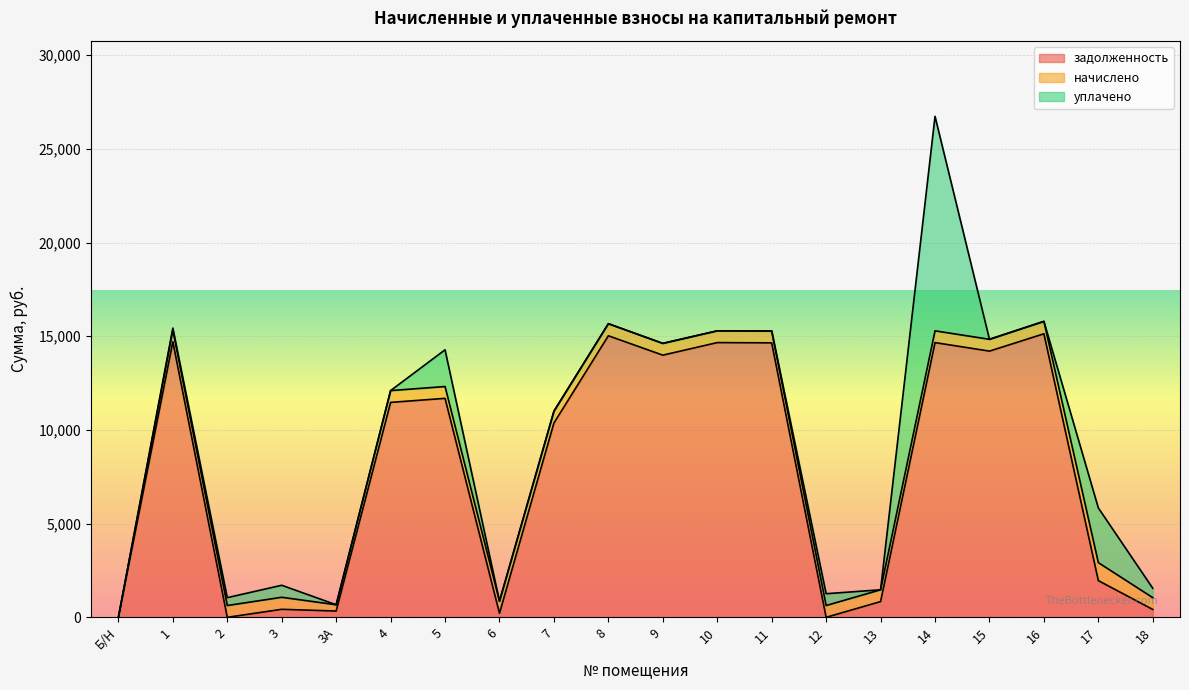

The начислено series shows 228.6 at 6. True or false?

False